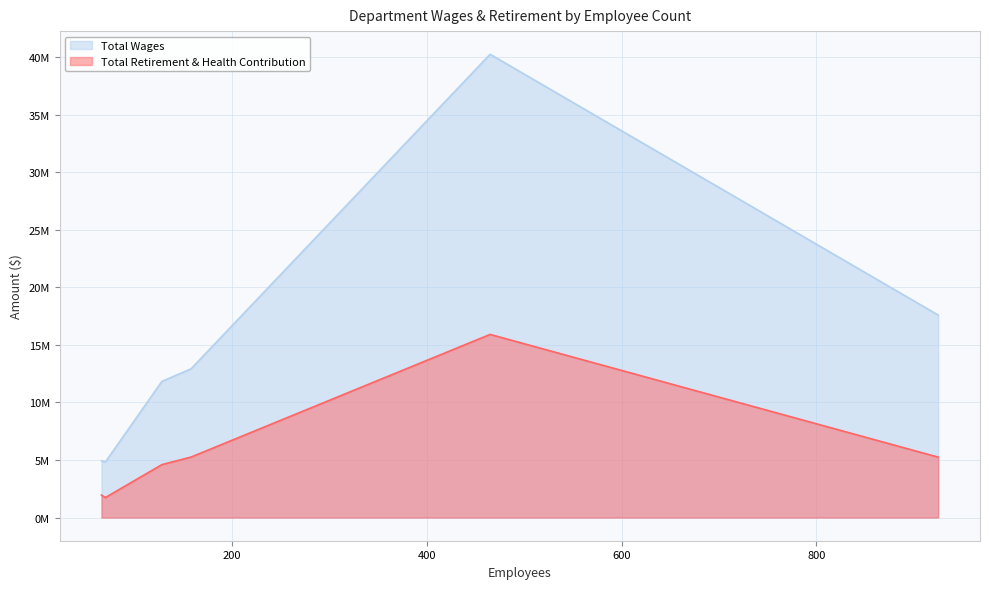

The value of Total Wages at Public Safety is 40255297. True or false?

True